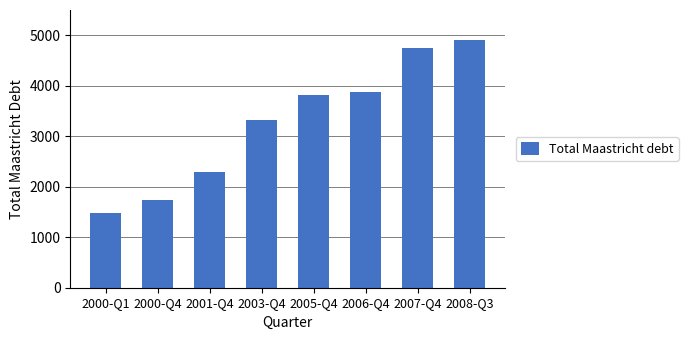

What is the difference between the values at 2005-Q4 and 2000-Q1?

2339.4